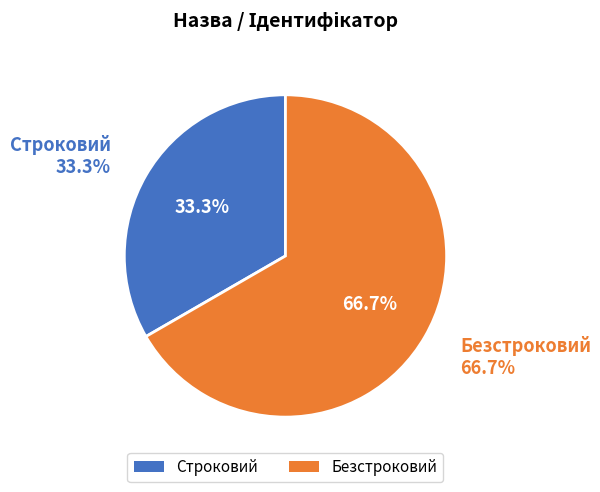

Is it true that Безстроковий is 67% of the pie?

True